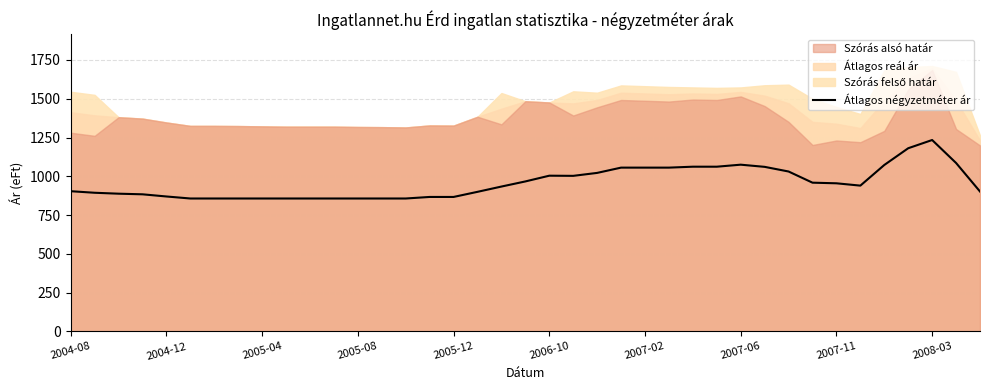

What is the smallest value displayed?

857